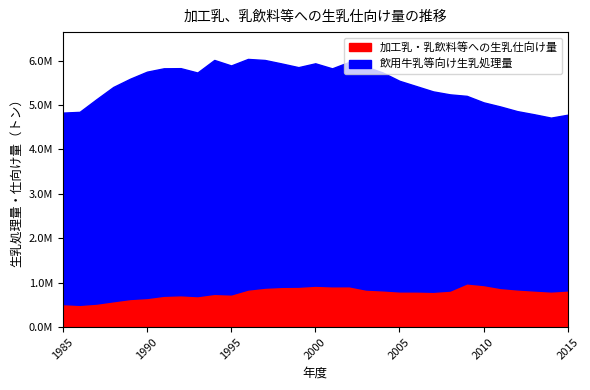

Read the 加工乳・乳飲料等への生乳仕向け量 value at 1994.

749989.1